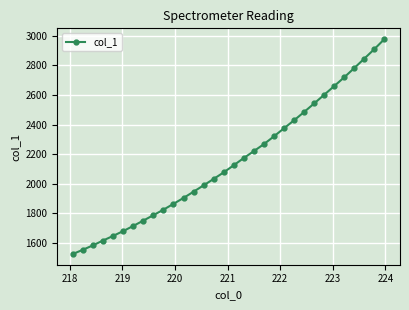

What is the average value?

2154.4